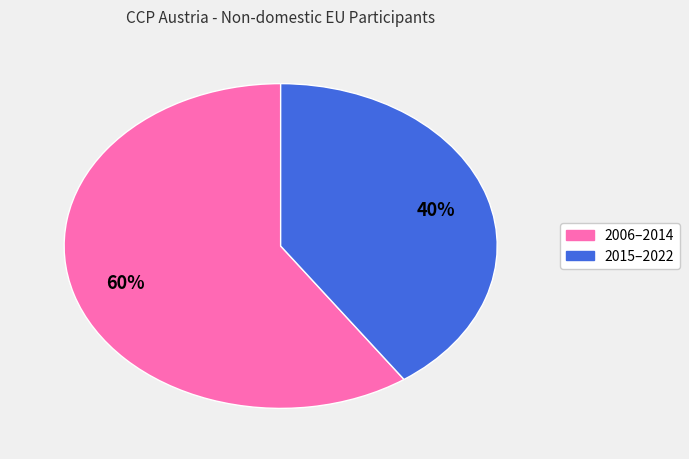

To the nearest percent, what is the average slice percentage?

50%